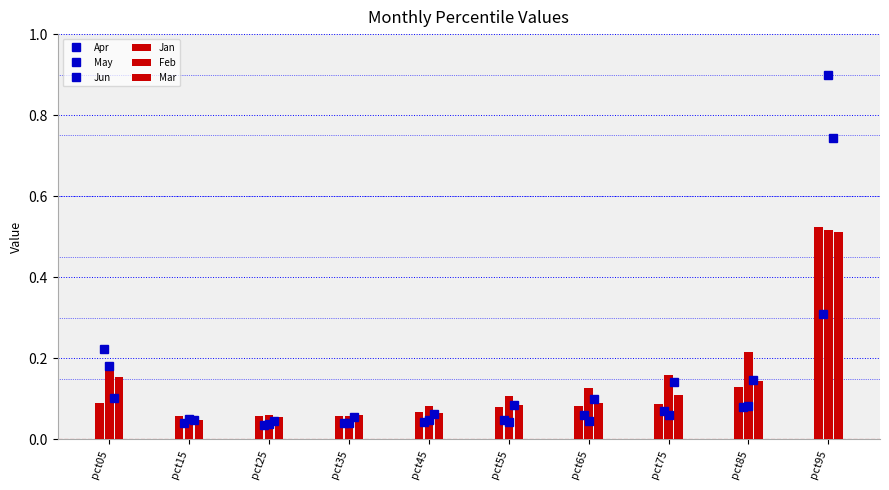

At which label does Jun reach its minimum?

pct25